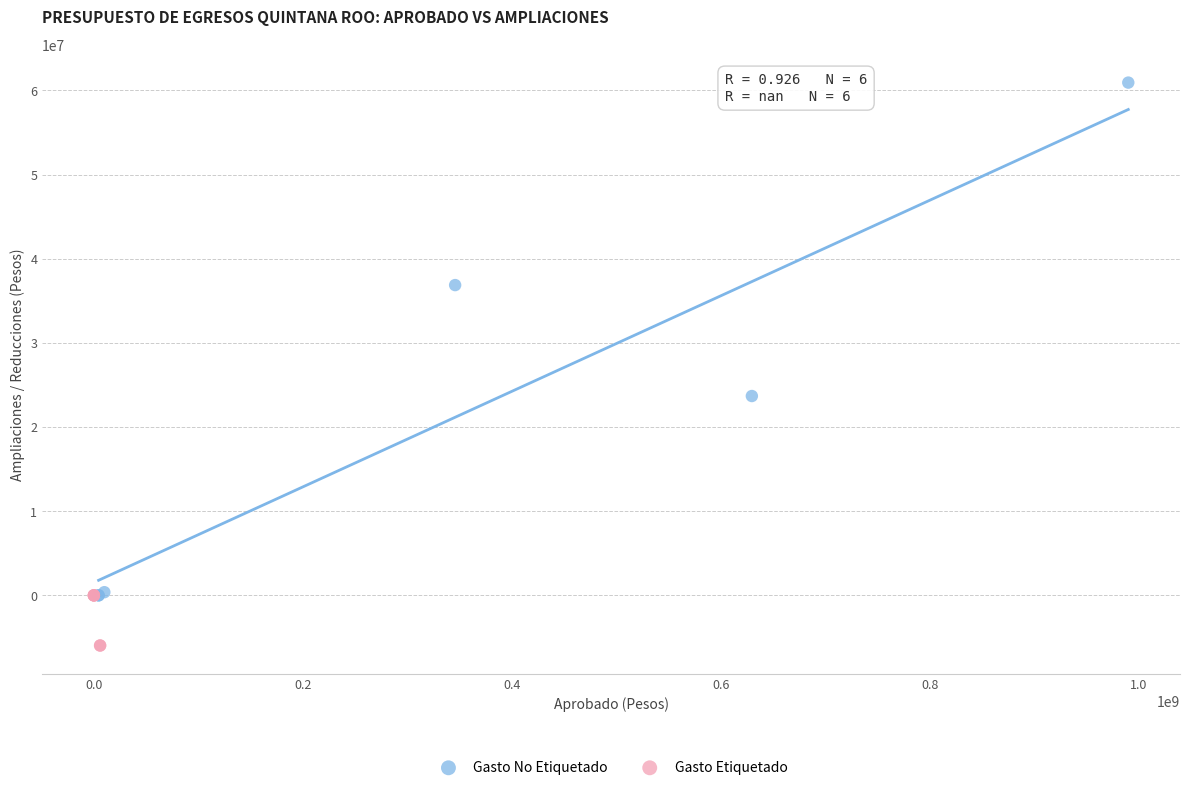

Which series has the widest spread of Y values?

Gasto No Etiquetado